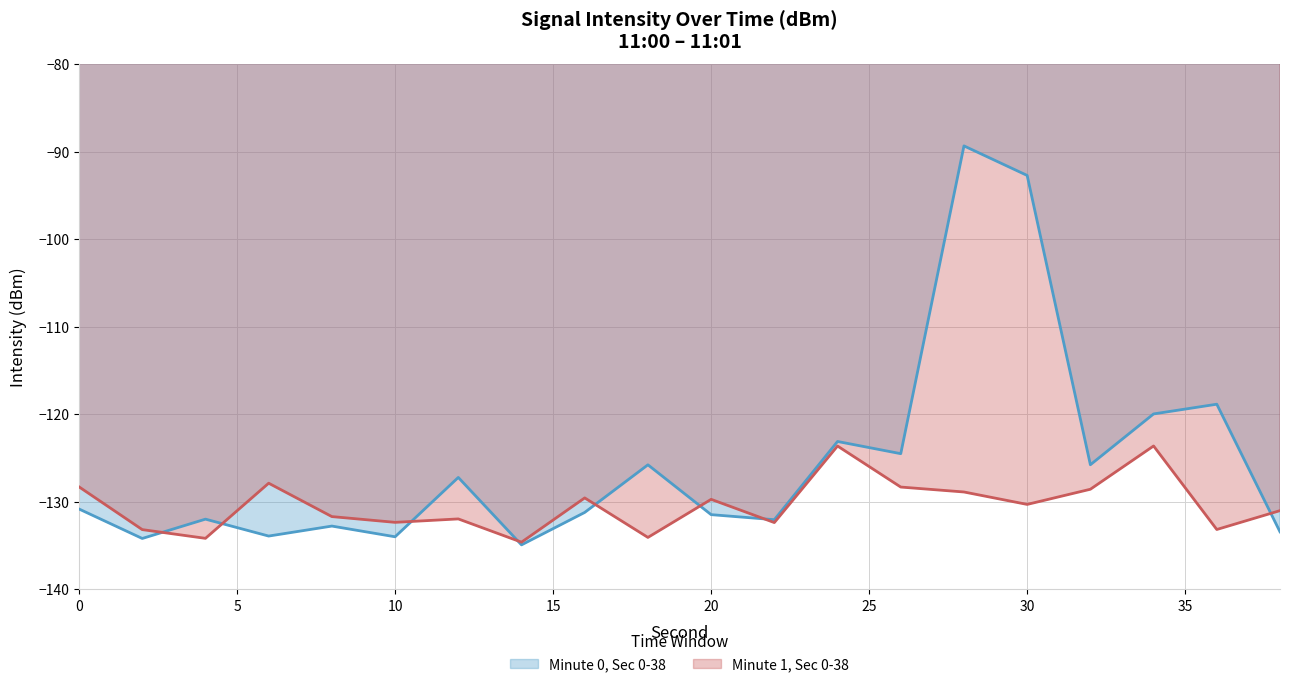

Between 20 and 32, which series saw the biggest shift?

11:00